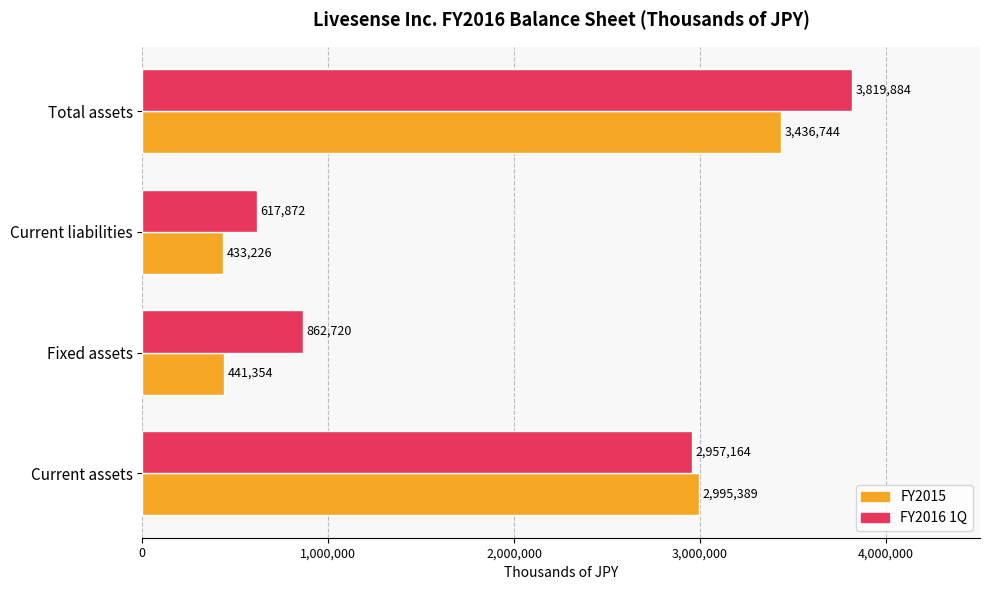

How many categories are shown in the chart?

4